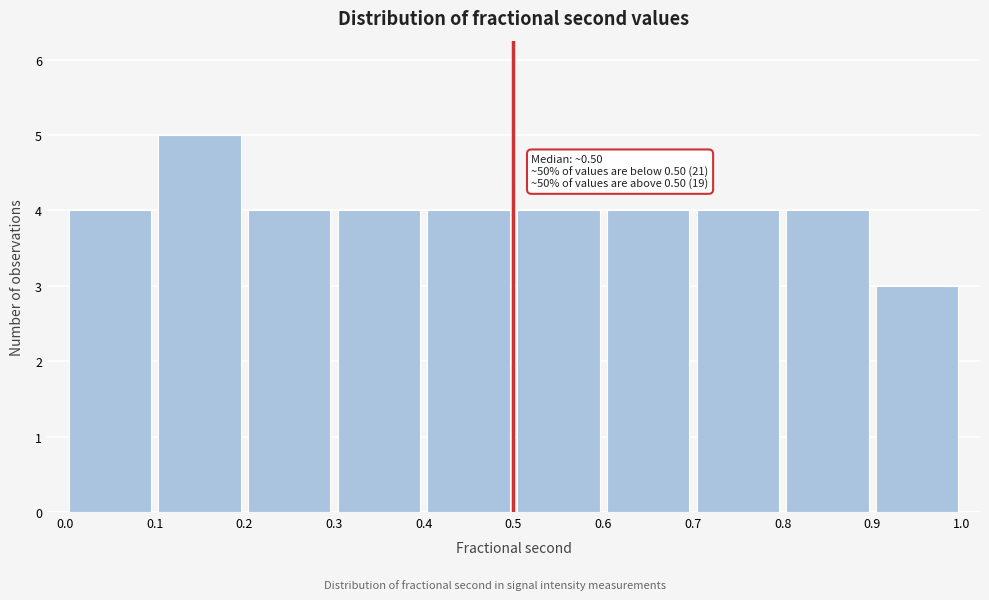

Which range on the x-axis has the tallest bar?

0.1 to 0.2